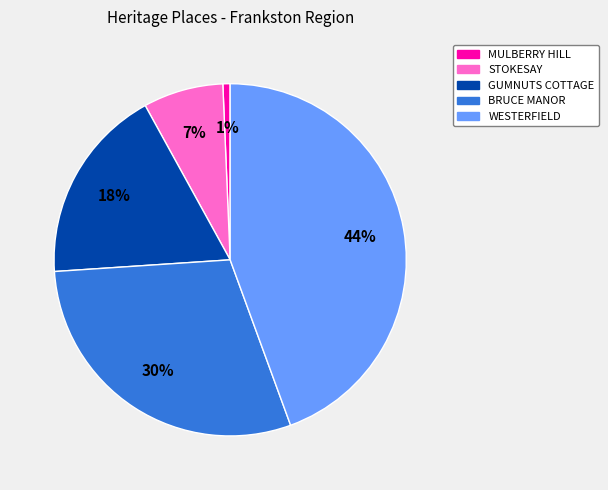

The WESTERFIELD slice represents 53% of the pie. True or false?

False